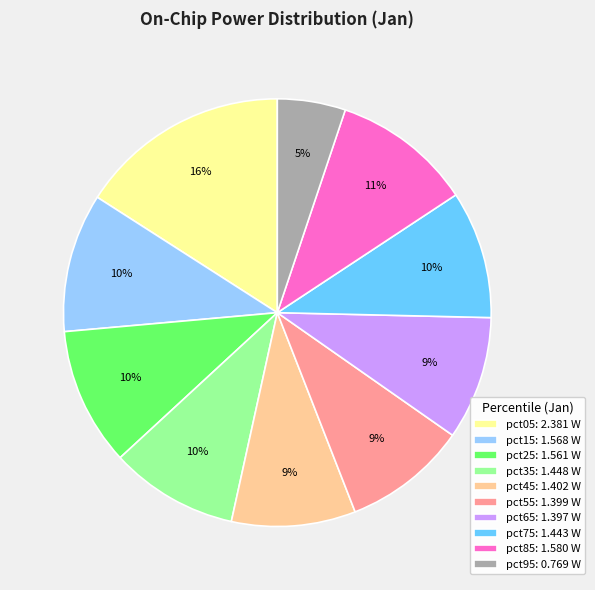

Is pct55 the majority of the pie?

No